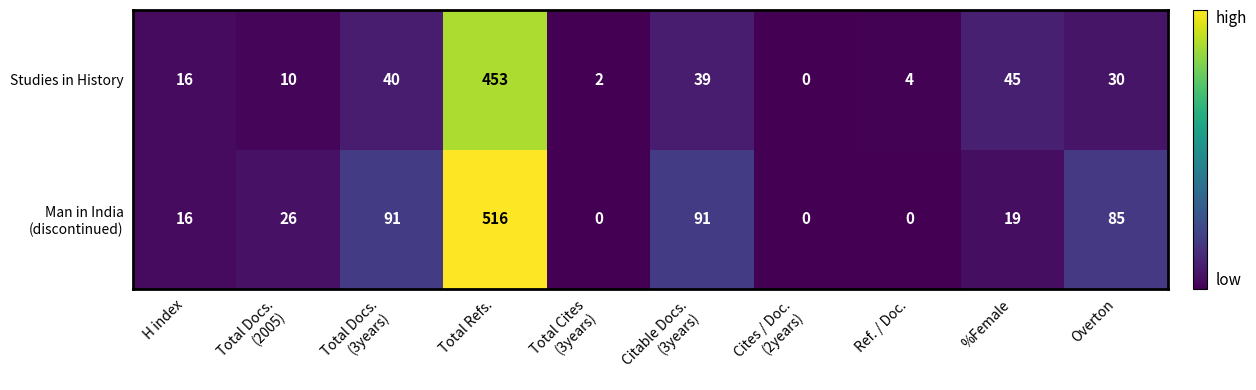

Is it true that Studies in History equals 18 at Overton?

False